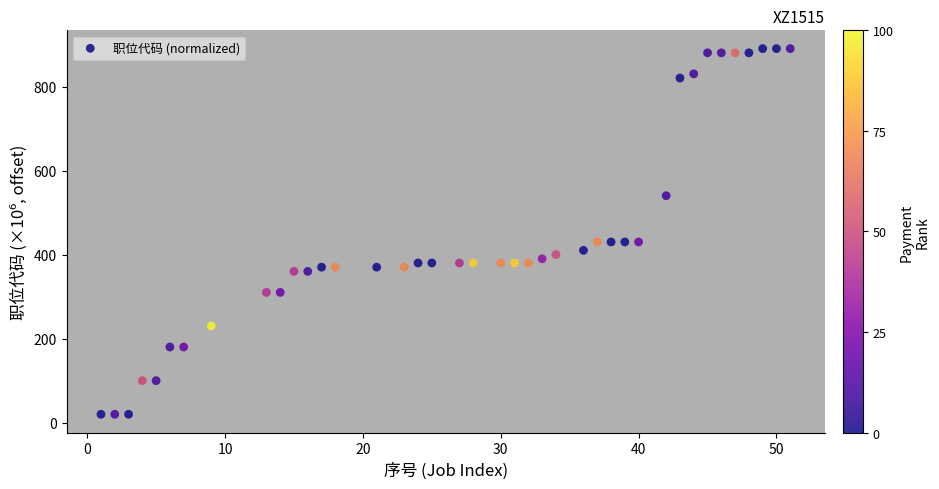

What is the range of X values (max minus min)?

50.0